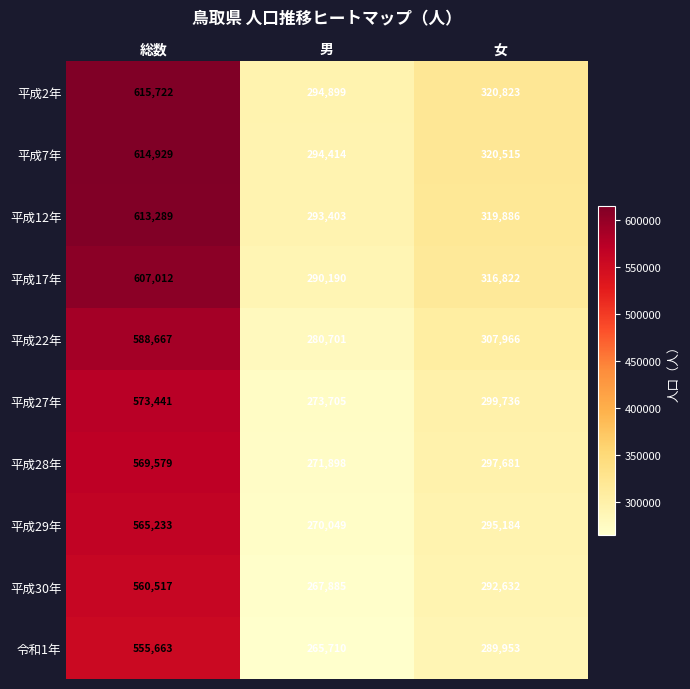

At which category does the chart reach its minimum across all series?

男